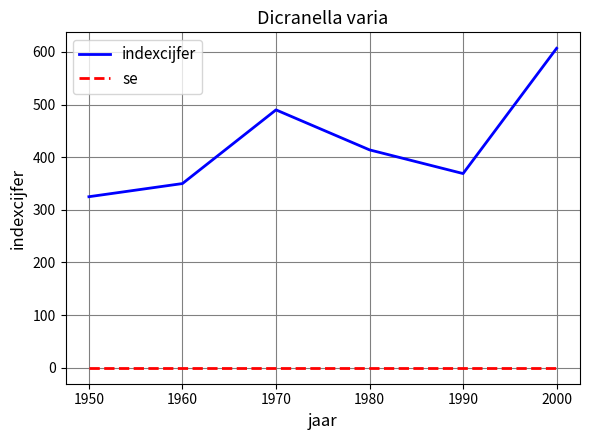

List the labels in order of indexcijfer value, smallest first.

1950, 1960, 1990, 1980, 1970, 2000